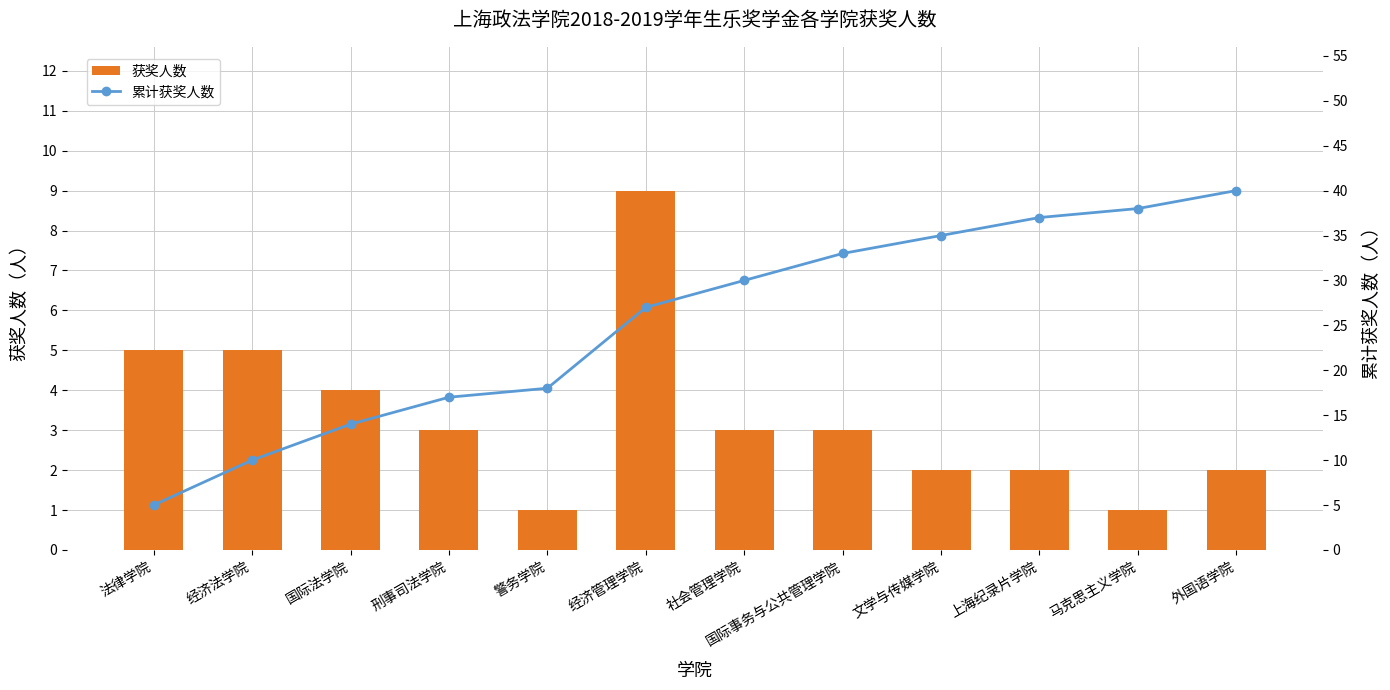

Which category has the lowest value in the 获奖人数 series?

警务学院